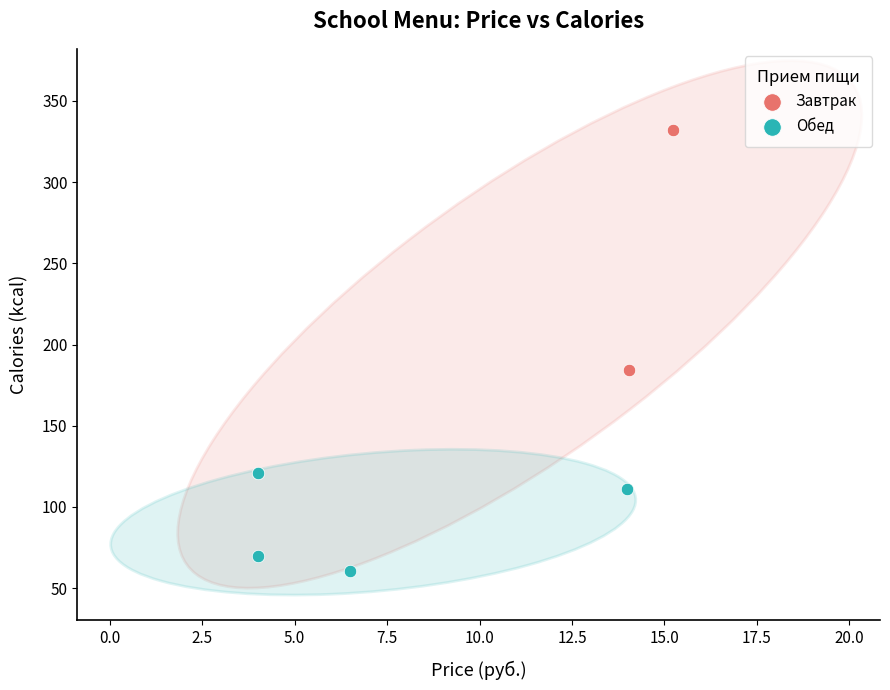

Which series has the largest Y range (max minus min)?

Завтрак